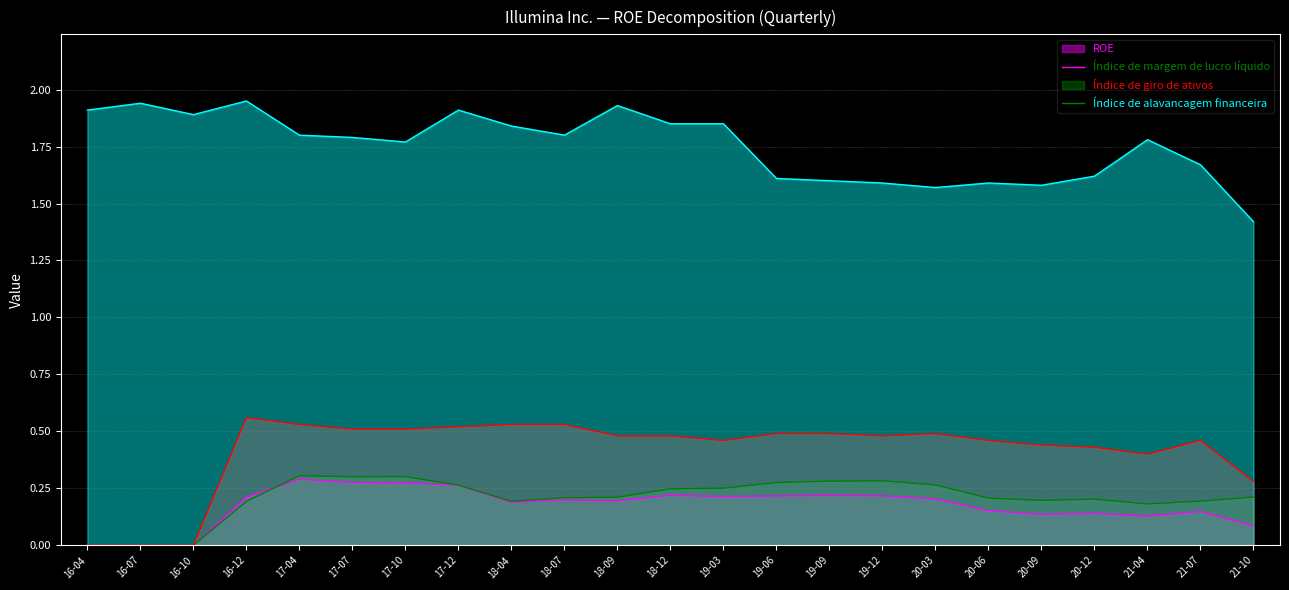

Is the value of ROE at 16-07 greater than the value of Índice de alavancagem financeira at 18-09?

No